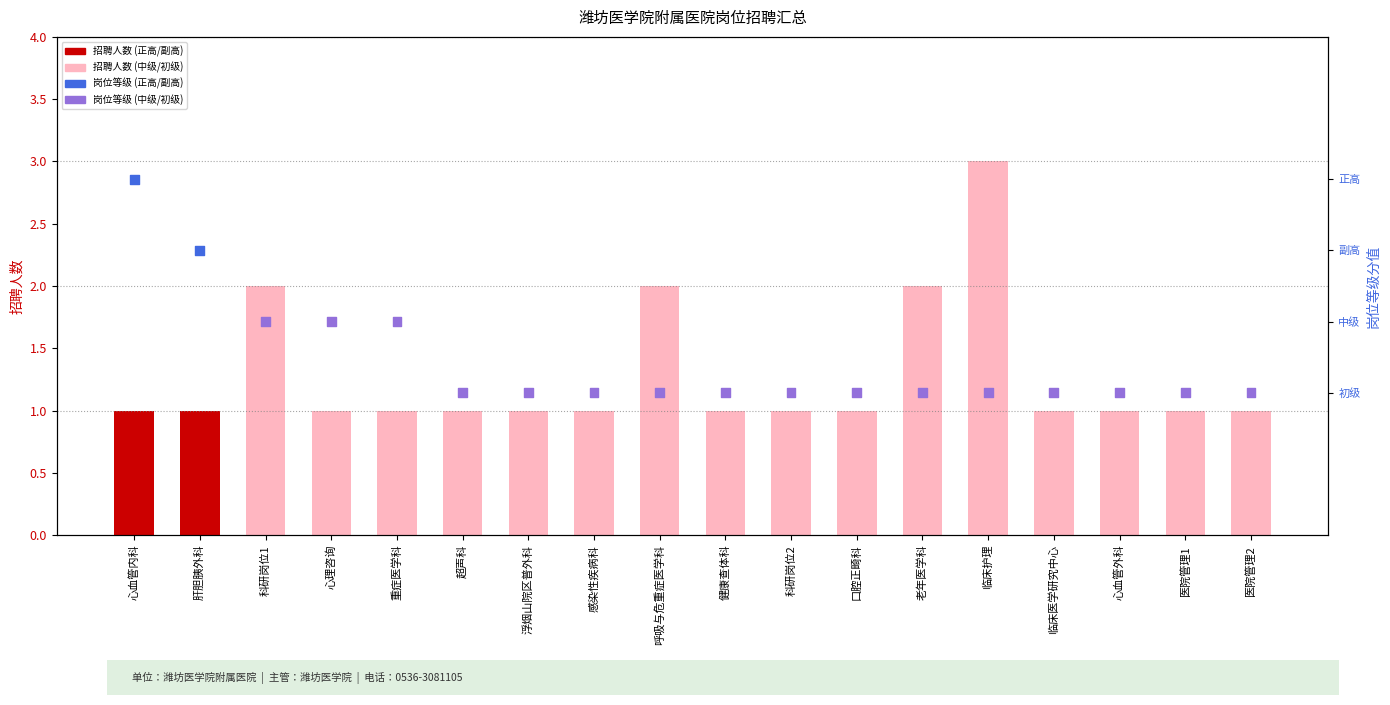

Approximately how many times larger is the value at 健康查体科 compared to 医院管理1?

1.0